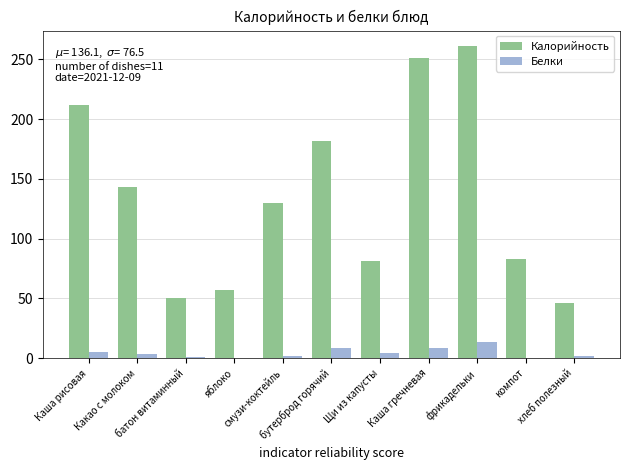

Count the number of categories in the chart.

11